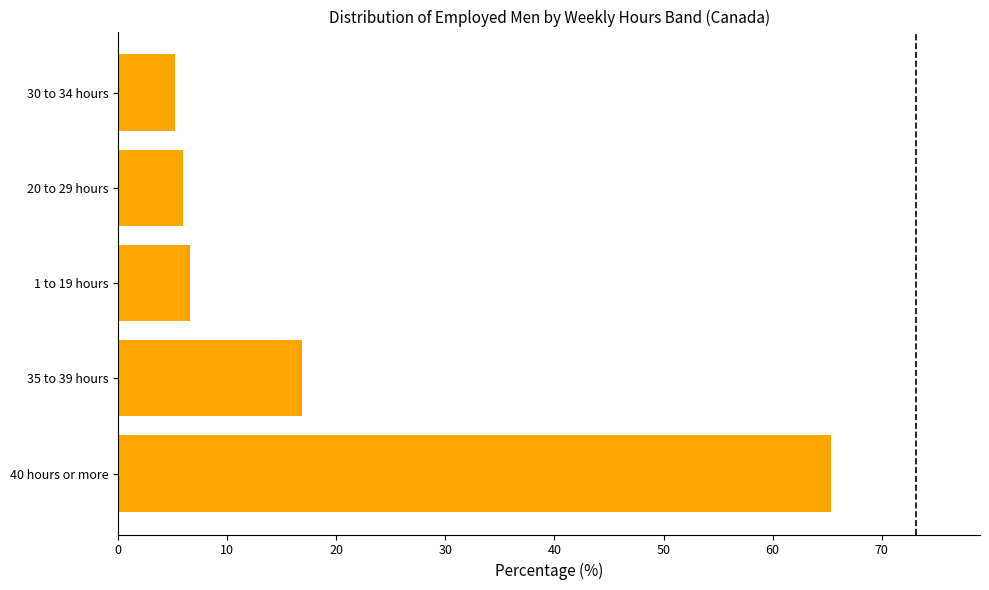

Between 40 hours or more and 35 to 39 hours, which is larger?

40 hours or more